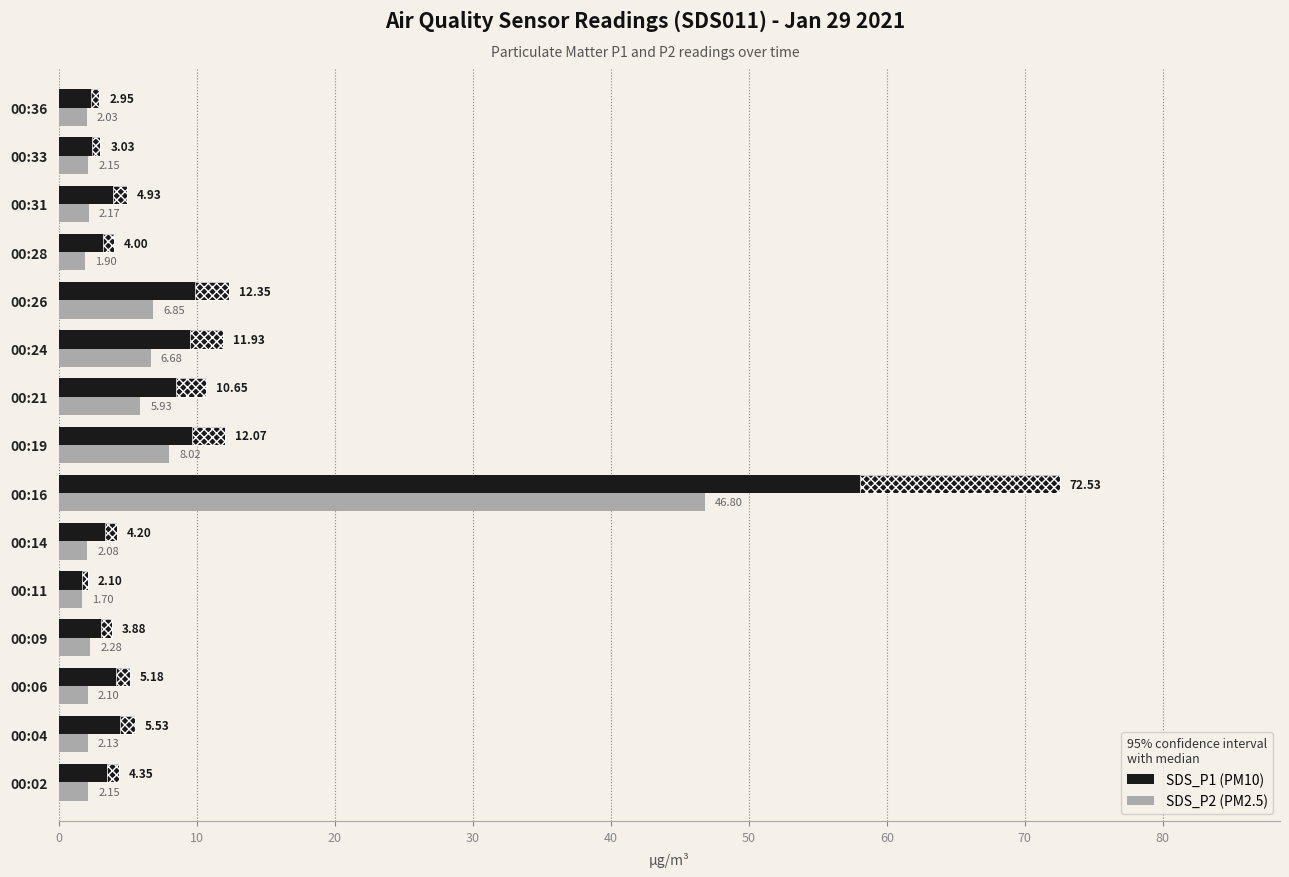

What are all the series names shown in the legend?

SDS_P1, SDS_P2